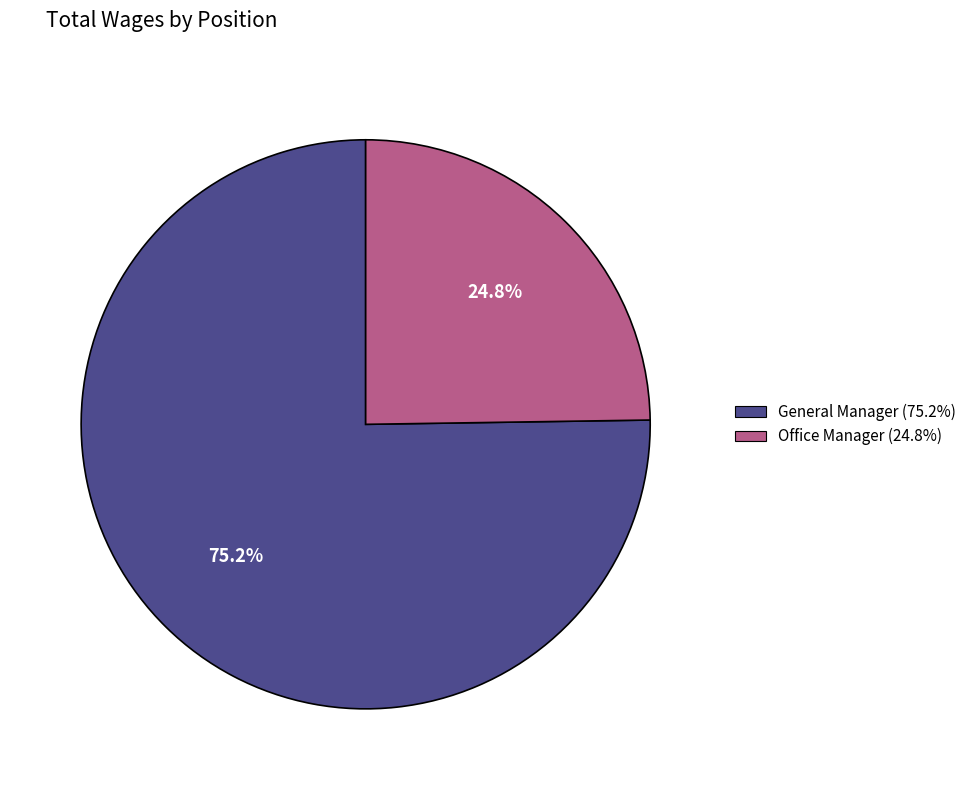

What is the largest slice in the pie chart?

General Manager